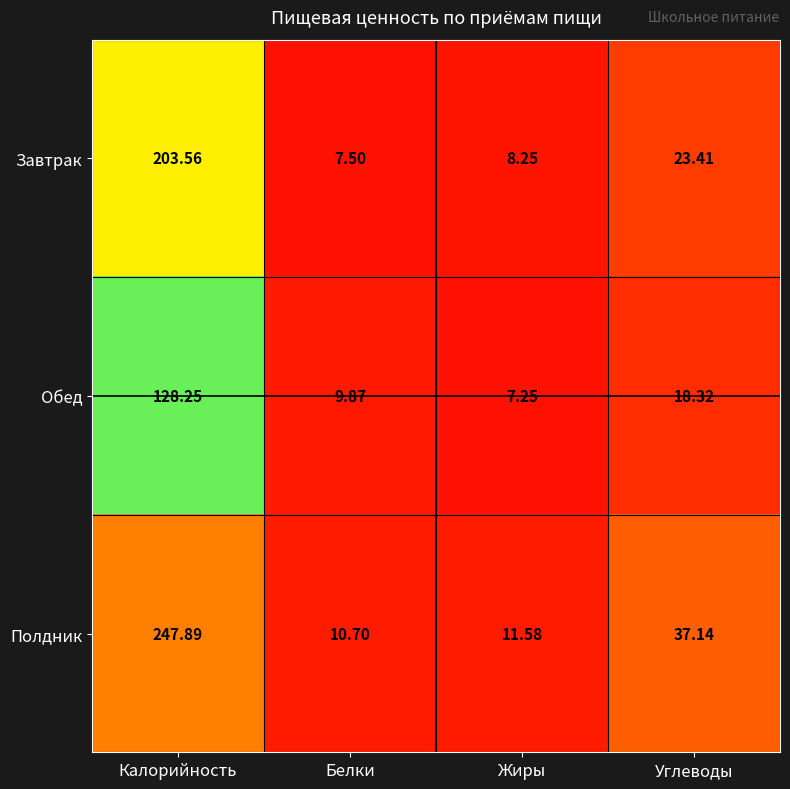

Between Калорийность and Жиры, which series saw the biggest shift?

Полдник